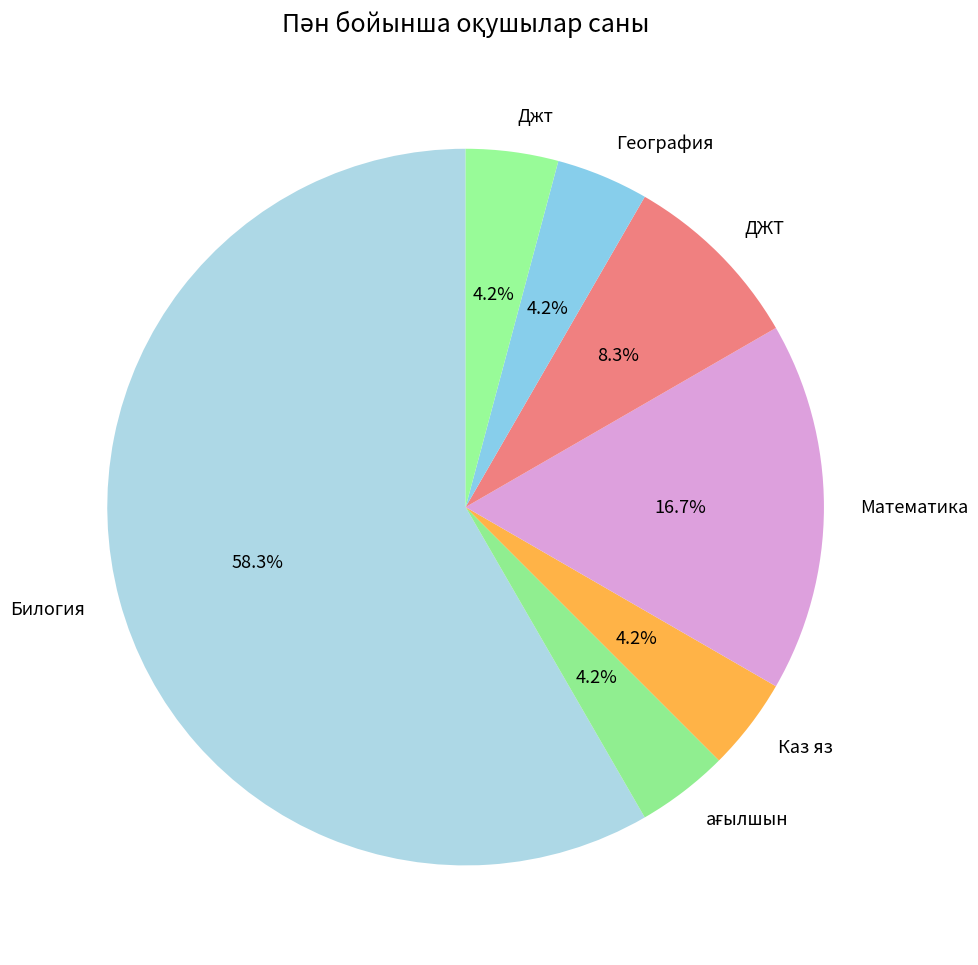

To the nearest percent, what percentage of the pie is ДЖТ?

8%